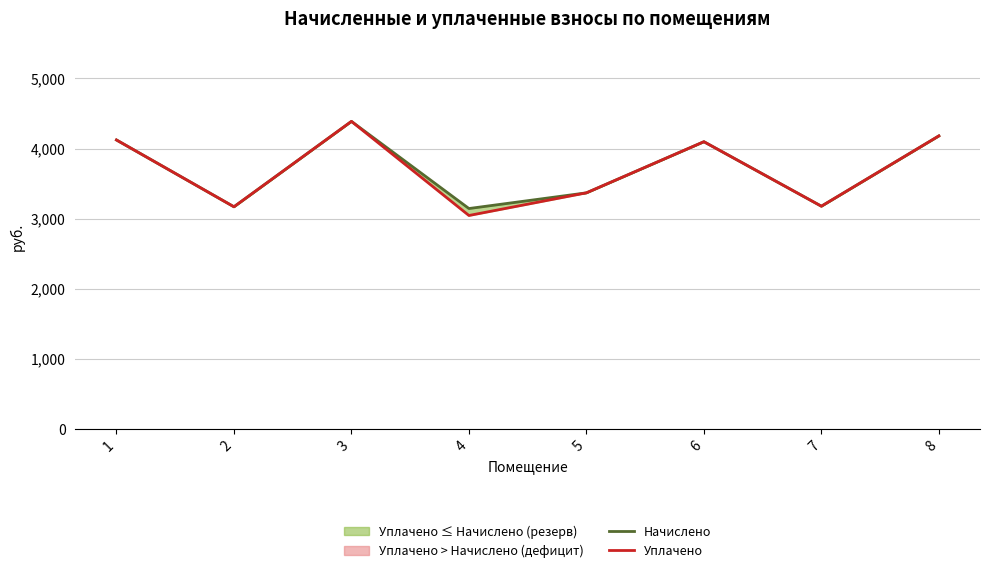

Reading right to left, transcribe all the data shown in this chart.

Начислено: 4181.4	3179.5	4098.6	3370.0	3146.4	4388.4	3171.2	4123.4
Уплачено: 4181.4	3179.5	4098.6	3370.0	3047.1	4388.4	3171.2	4123.4